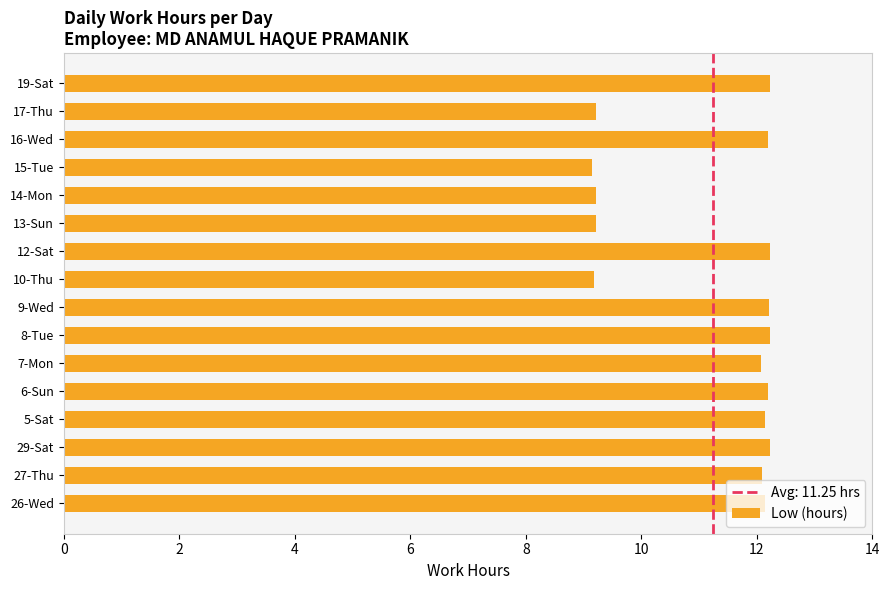

What is the difference between the maximum and second lowest values?

3.1